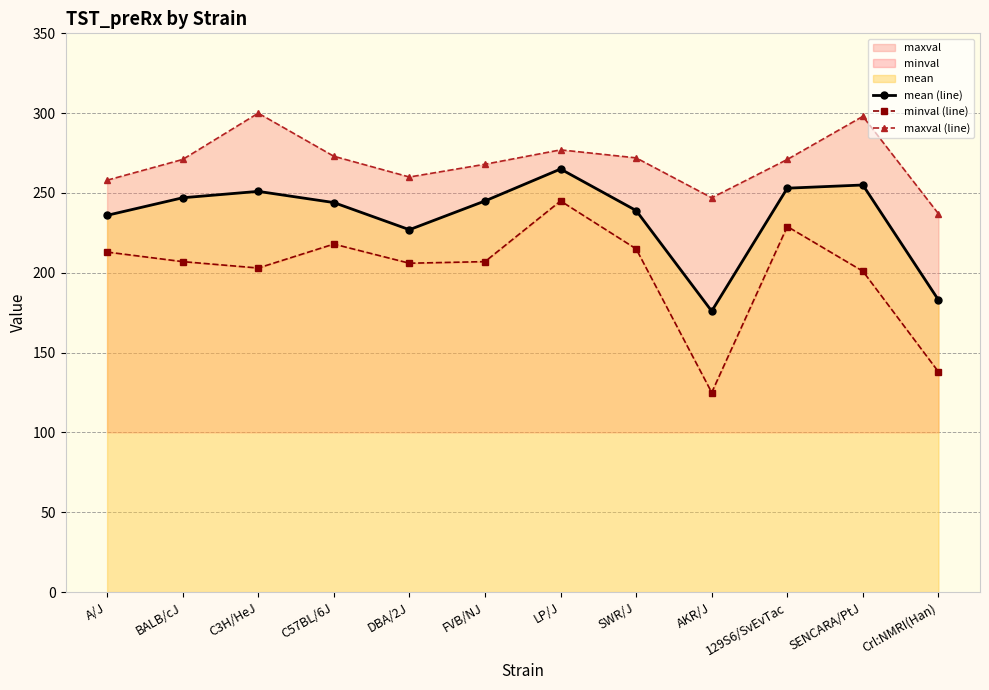

Reading left to right, list all the values displayed in this chart.

mean (line): 236	247	251	244	227	245	265	239	176	253	255	183
minval (line): 213	207	203	218	206	207	245	215	125	229	201	138
maxval (line): 258	271	300	273	260	268	277	272	247	271	298	237